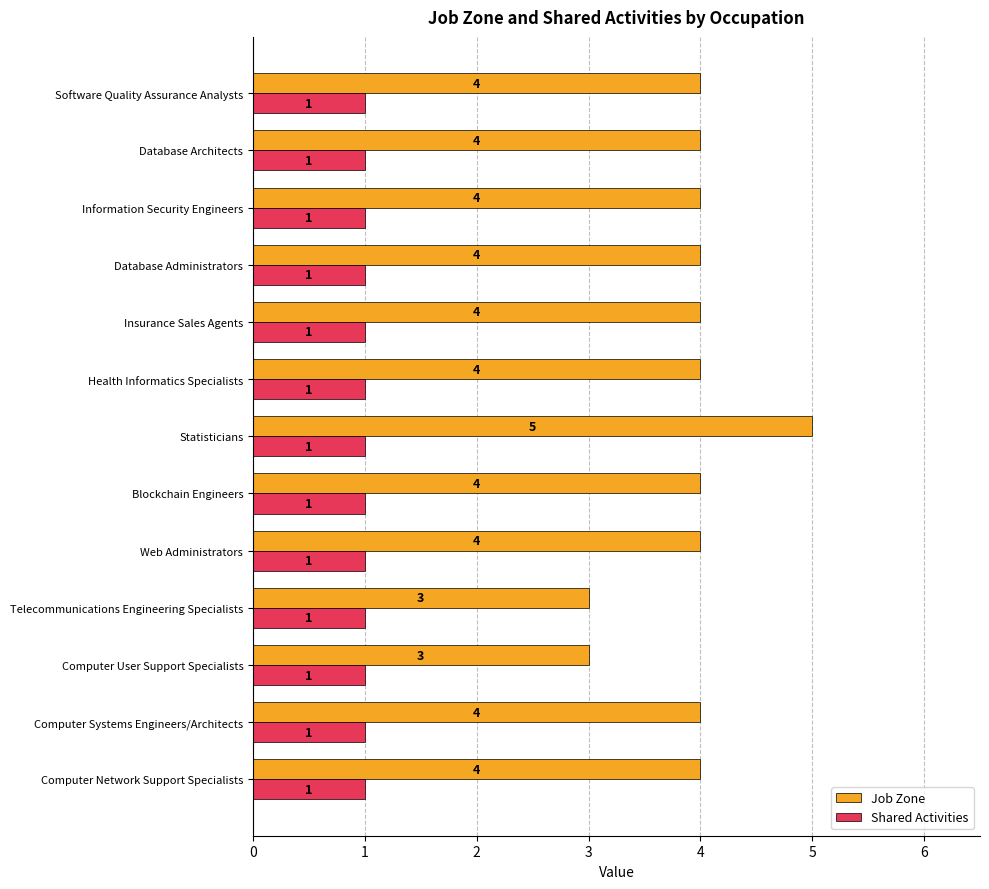

List the series in order of their overall mean, lowest first.

Shared Activities, Job Zone